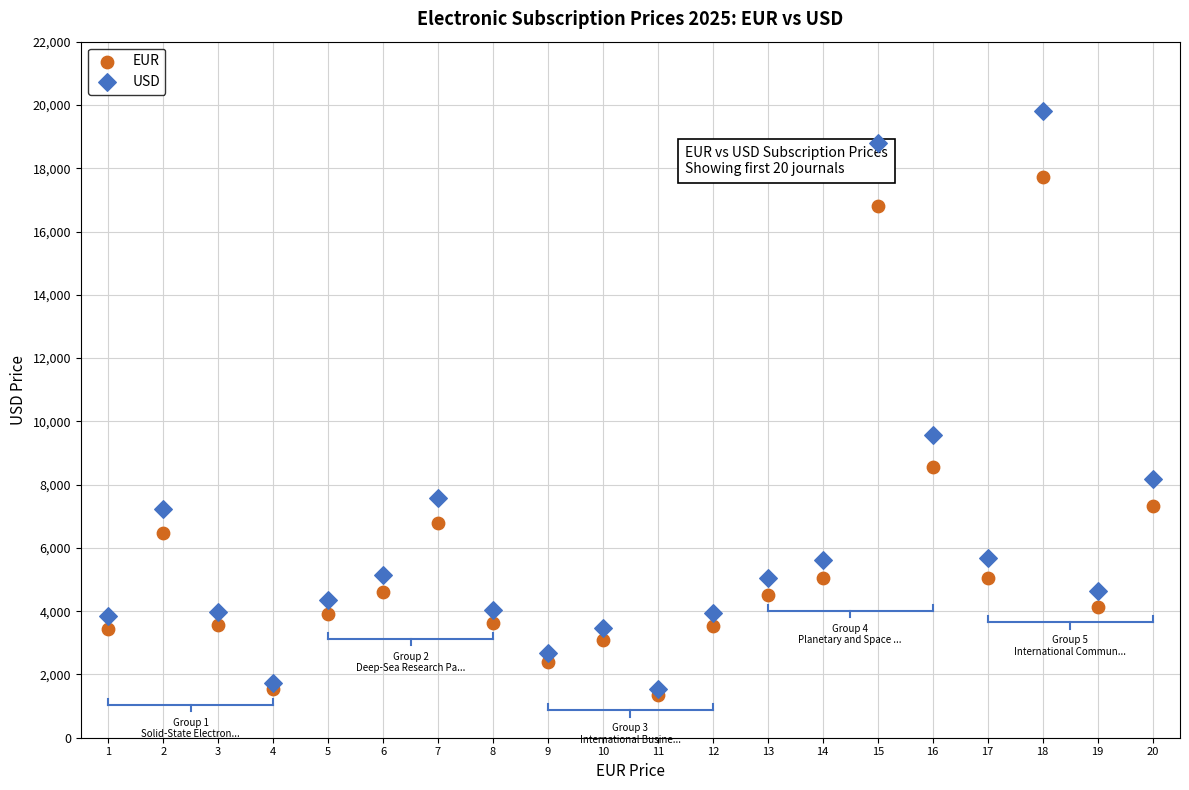

Which series reaches the maximum Y coordinate?

USD